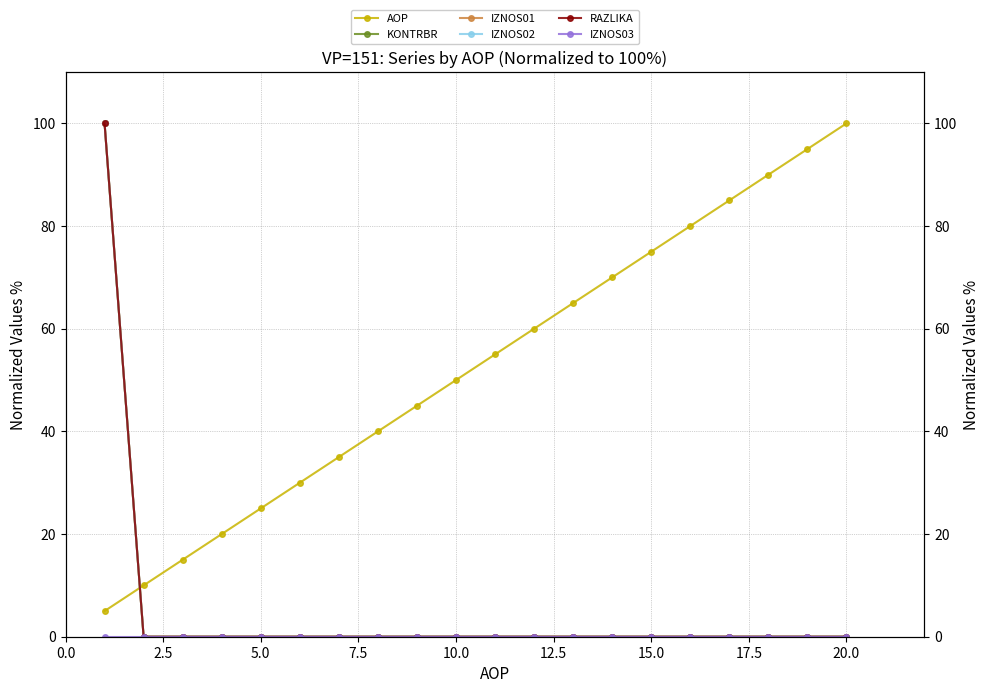

How many times do KONTRBR and AOP cross each other?

1